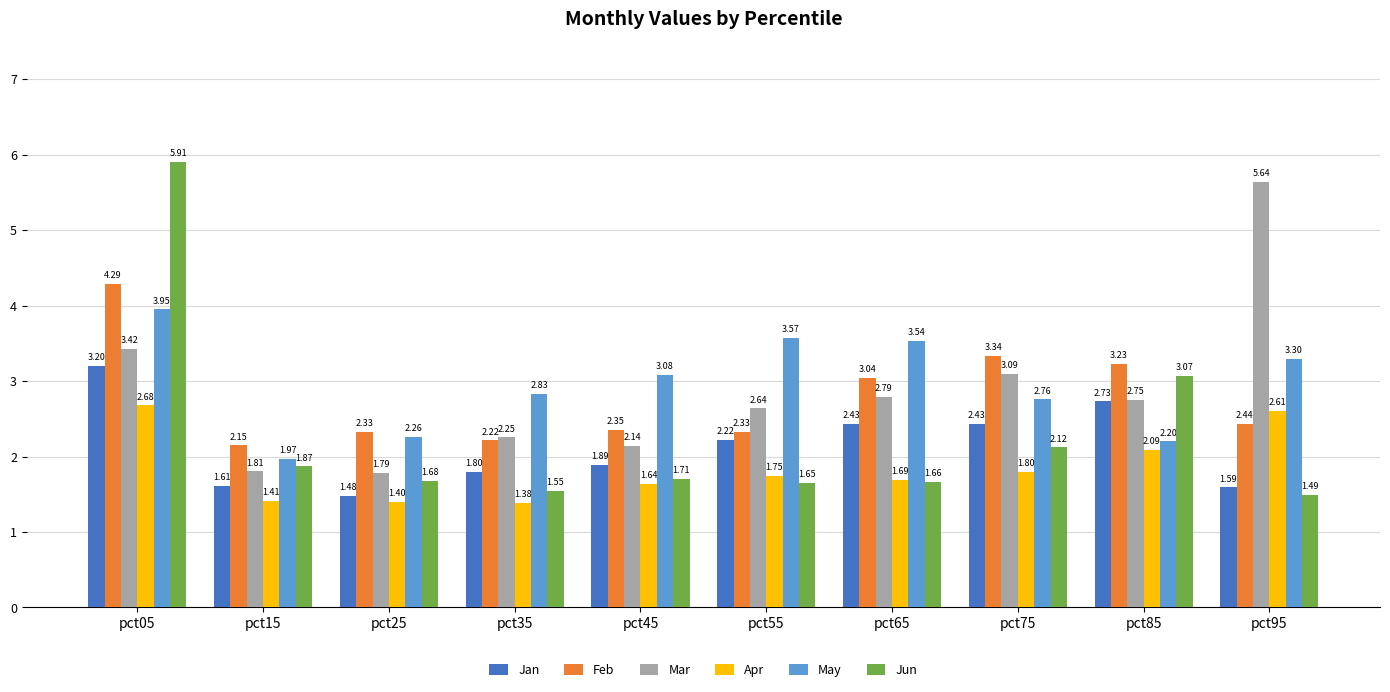

What is the greatest value displayed?

5.9